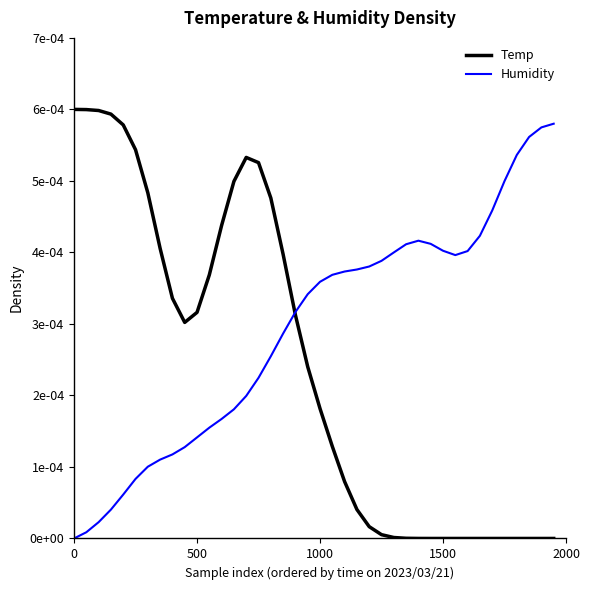

Is this an area chart (filled region under the line)?

No